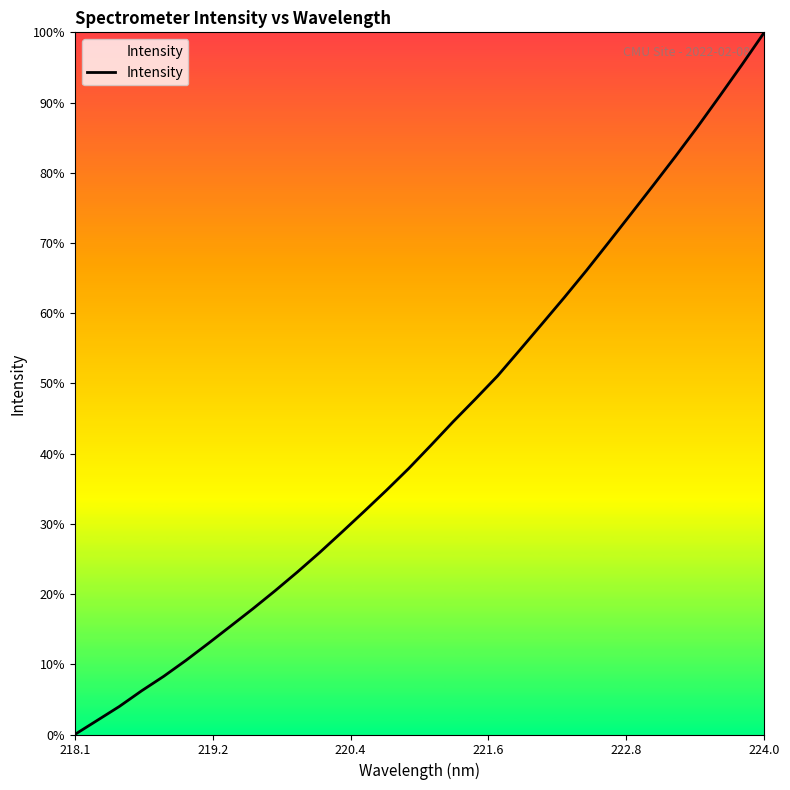

What is the difference between the maximum and minimum values?

100.0